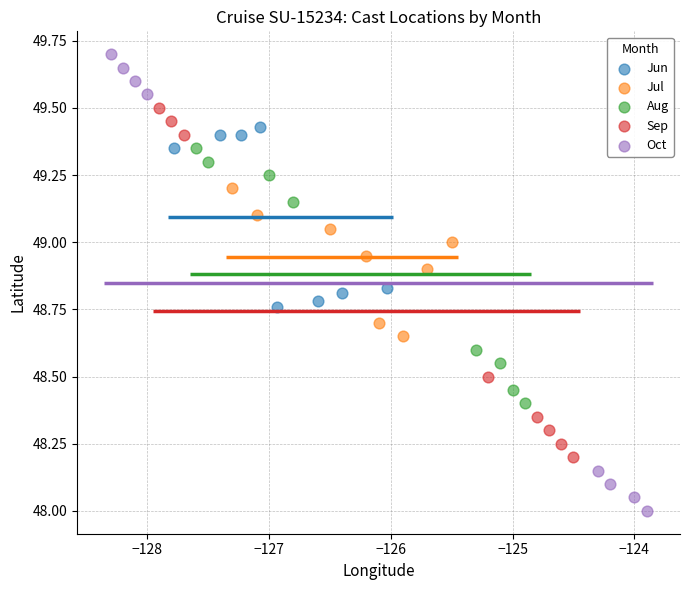

Which series reaches the maximum Y coordinate?

Oct